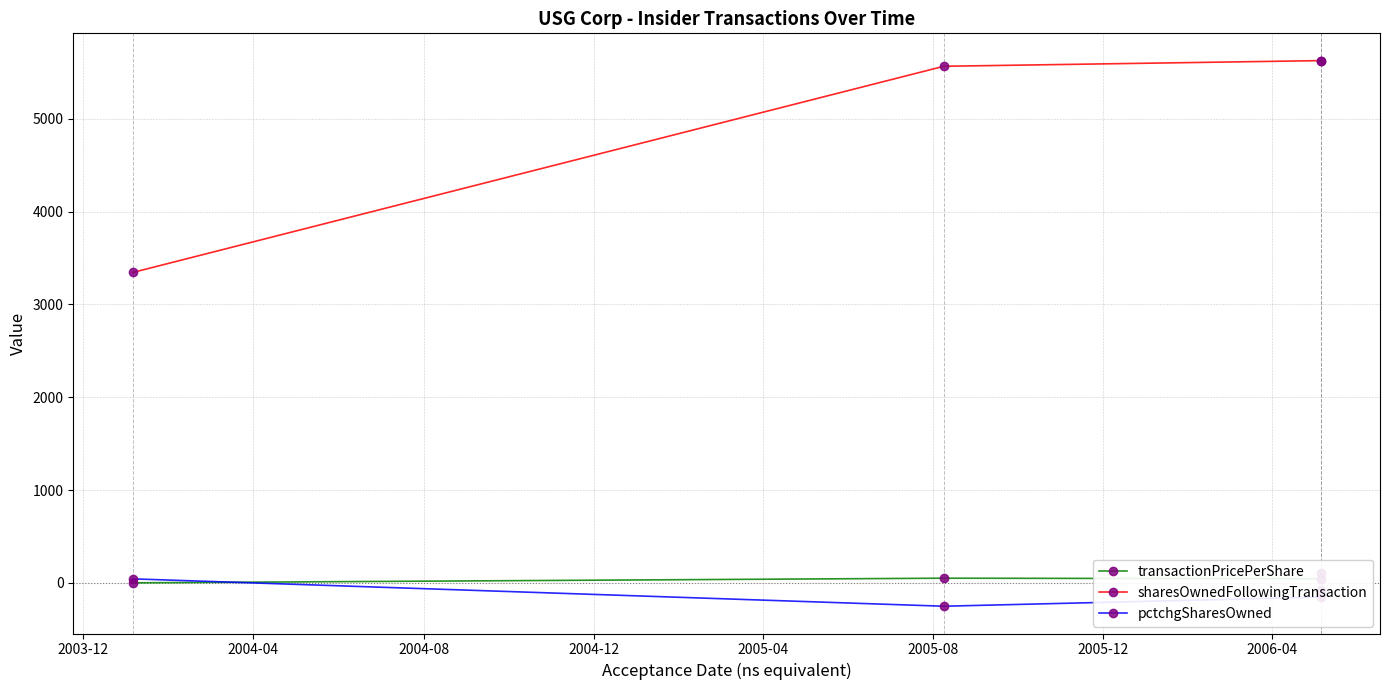

What is the smallest value displayed?

-252.0